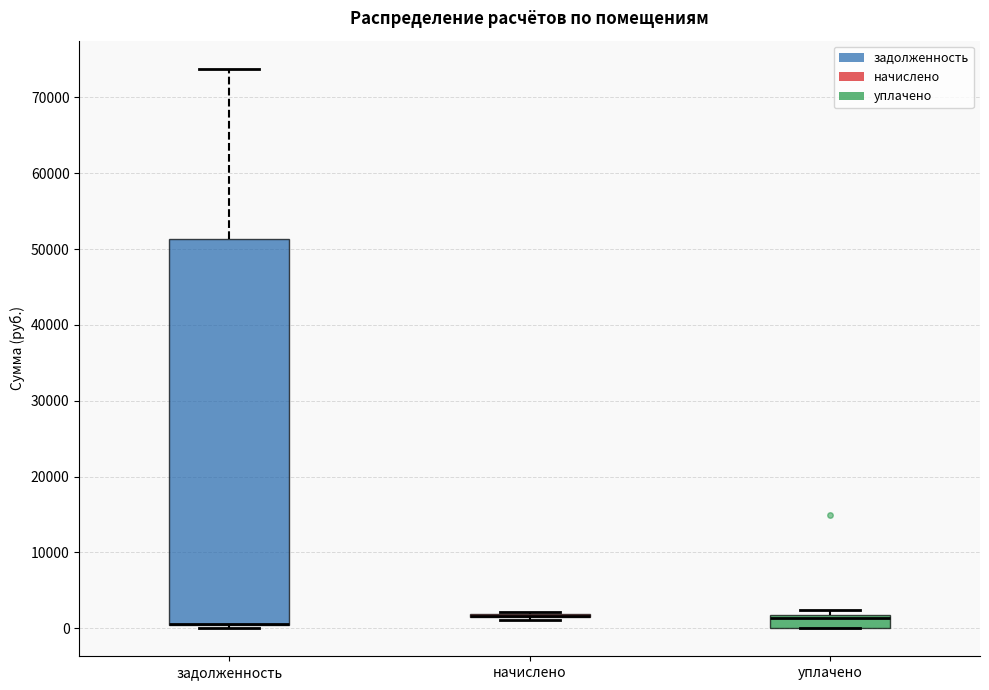

Reading left to right, read every box against the y-axis: the position of its median line, the range the box covers, and the ends of its whiskers. The values are not printed on the chart, so give them approximately, as read against the axis.

задолженность: median 1000 (drawn on the box's lower edge), box 0 to 51000, whiskers 0 (just below the box's lower edge) to 74000
начислено: box collapsed to a line at 2000, whiskers 1000 to 2000
уплачено: median 1000, box 0 to 2000, whiskers 0 to 2000 (just above the box's upper edge)